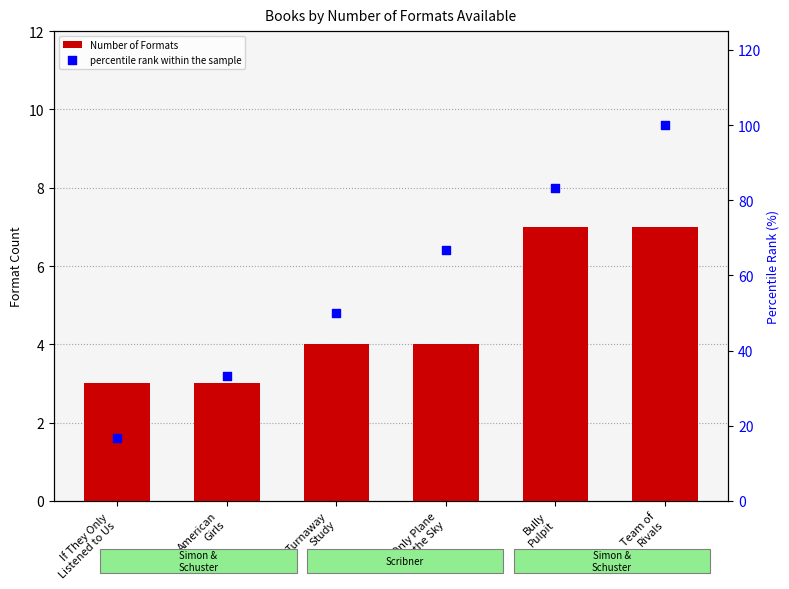

Which series reaches the minimum Y coordinate?

Number of Formats